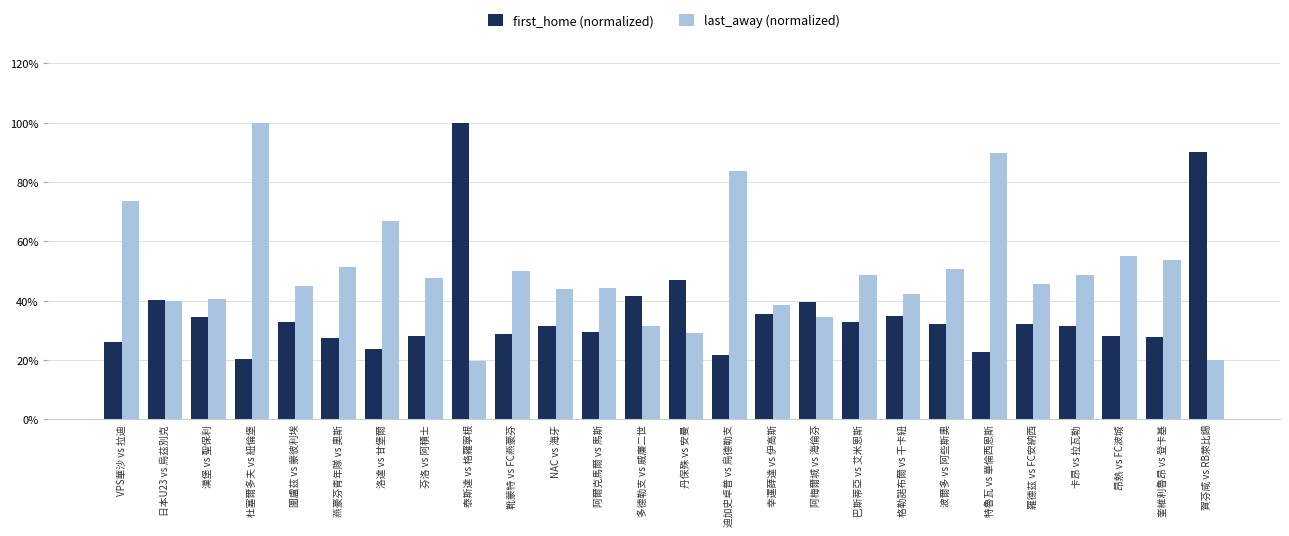

Between 昂熱 vs FC波城 and 奎維利魯昂 vs 登卡基, which series saw the biggest shift?

last_away (normalized)